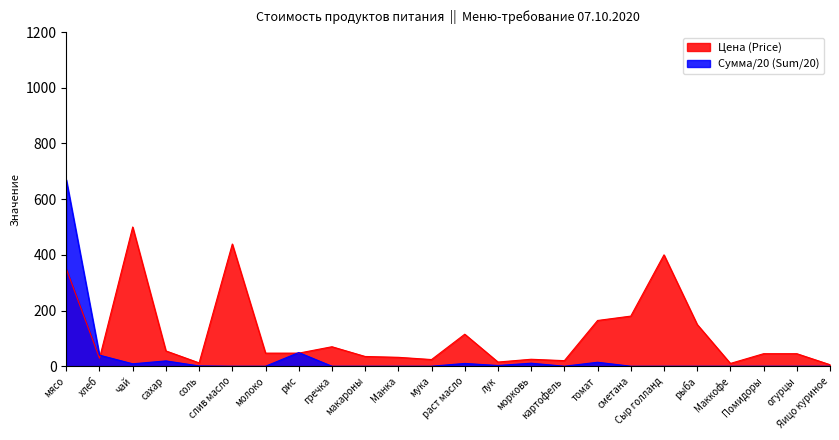

What is the label of the 17th point from the left?

томат